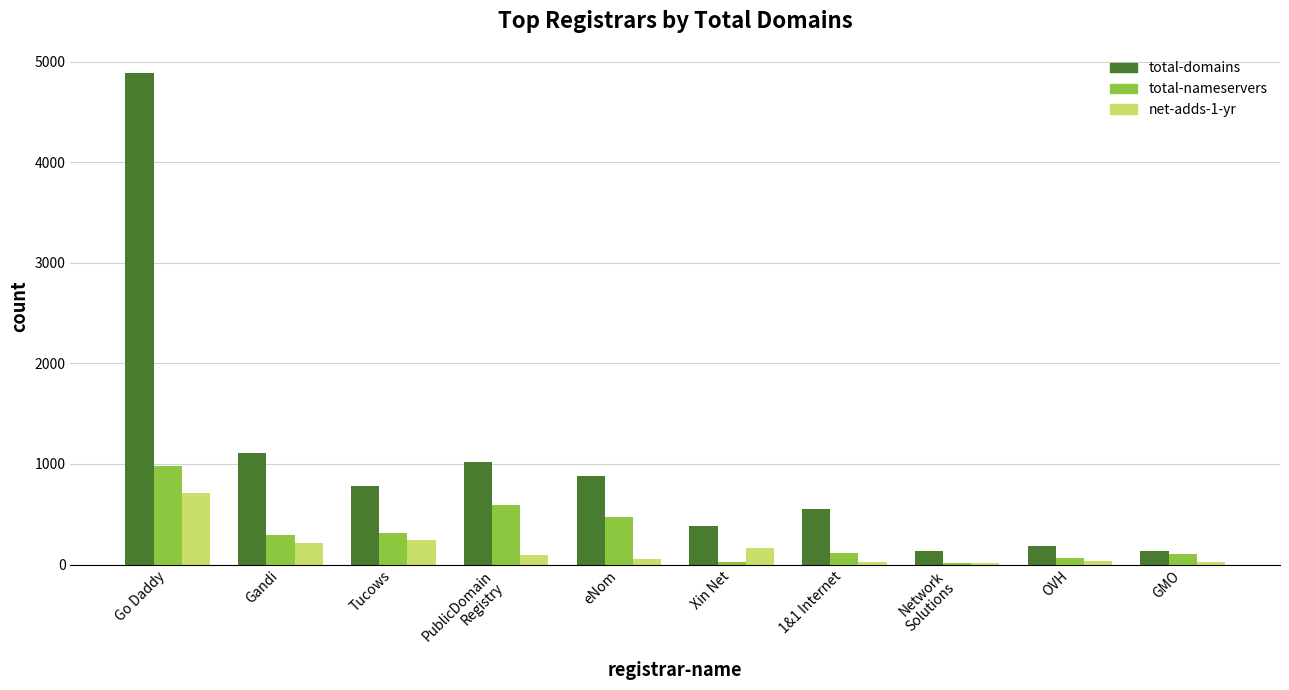

What is the highest value of the total-domains series?

4885